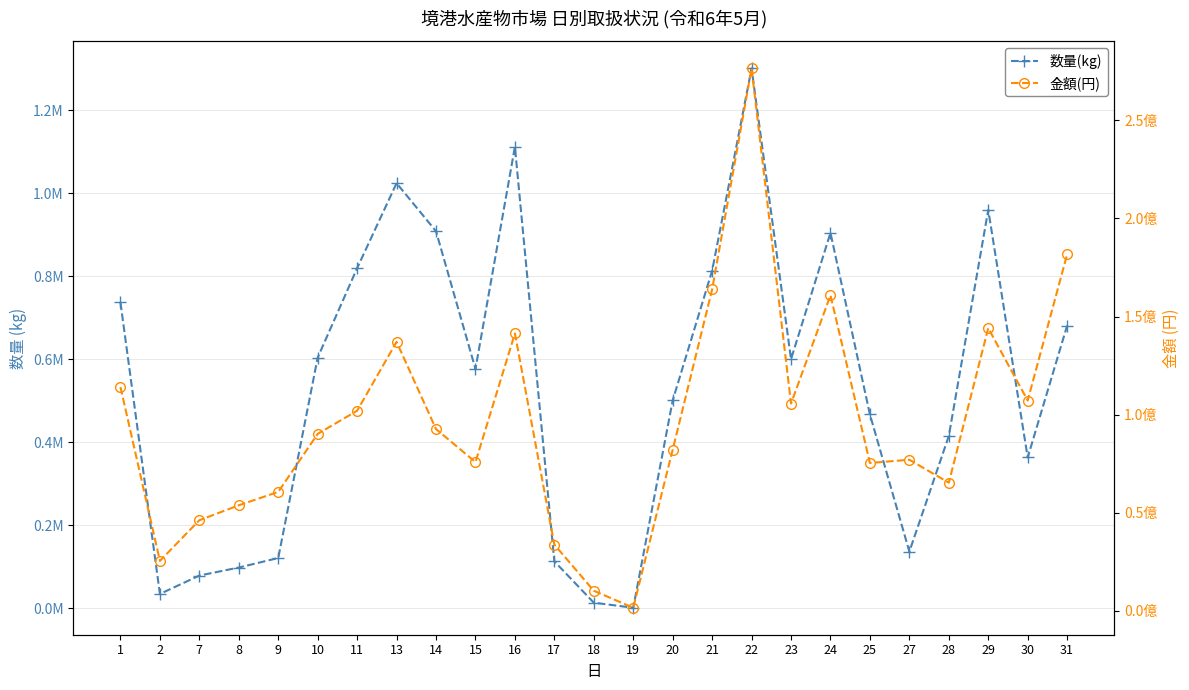

Which has a higher value, 24 or 15?

24